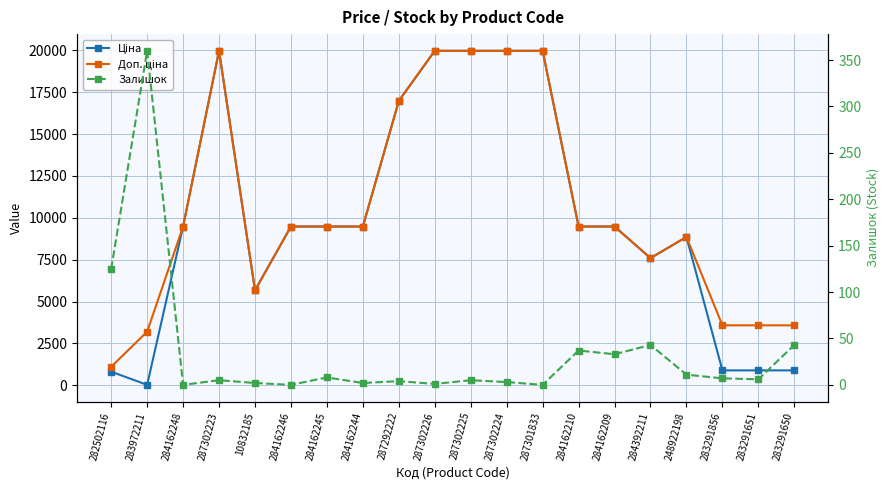

Count the number of categories in the chart.

20